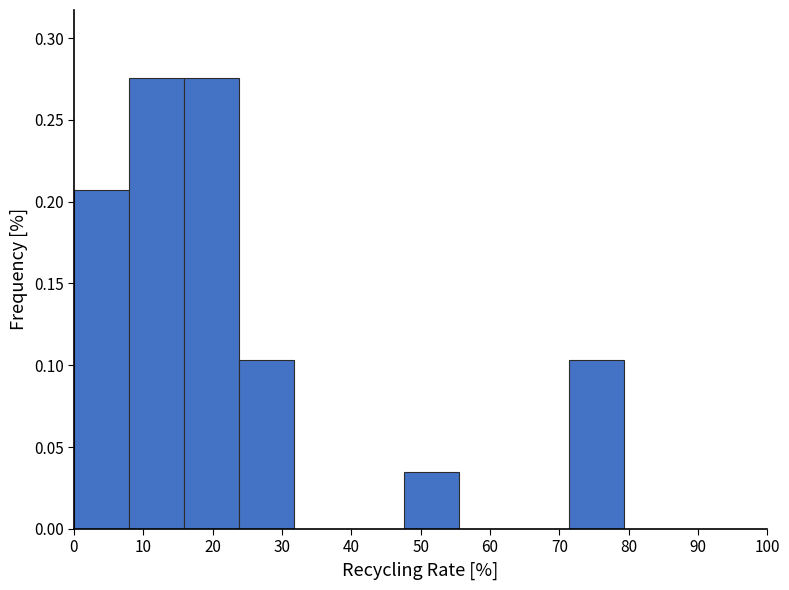

Reading left to right, list every bar in this chart as the range it spans on the x-axis followed by its height. Neither the bar edges nor the heights are printed on the chart, so give them approximately, as read against the axes.

0 to 8: 0.205
8 to 16: 0.275
16 to 24: 0.275
24 to 32: 0.105
32 to 40: 0
40 to 48: 0
48 to 56: 0.035
56 to 63: 0
63 to 71: 0
71 to 79: 0.105